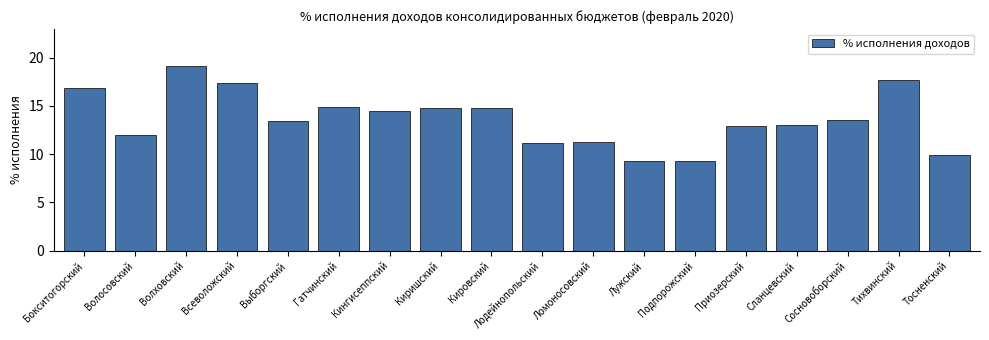

Which label corresponds to the largest value in the chart?

Волховский